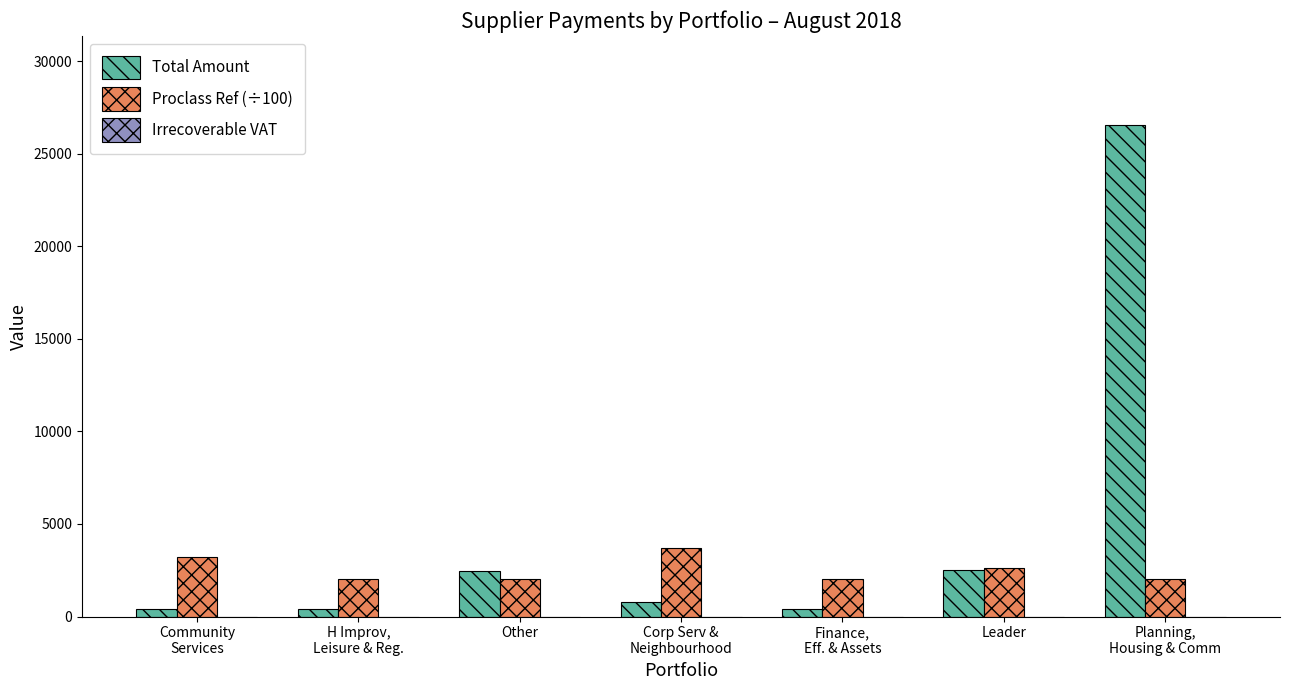

What position from the left is Community
Services?

1